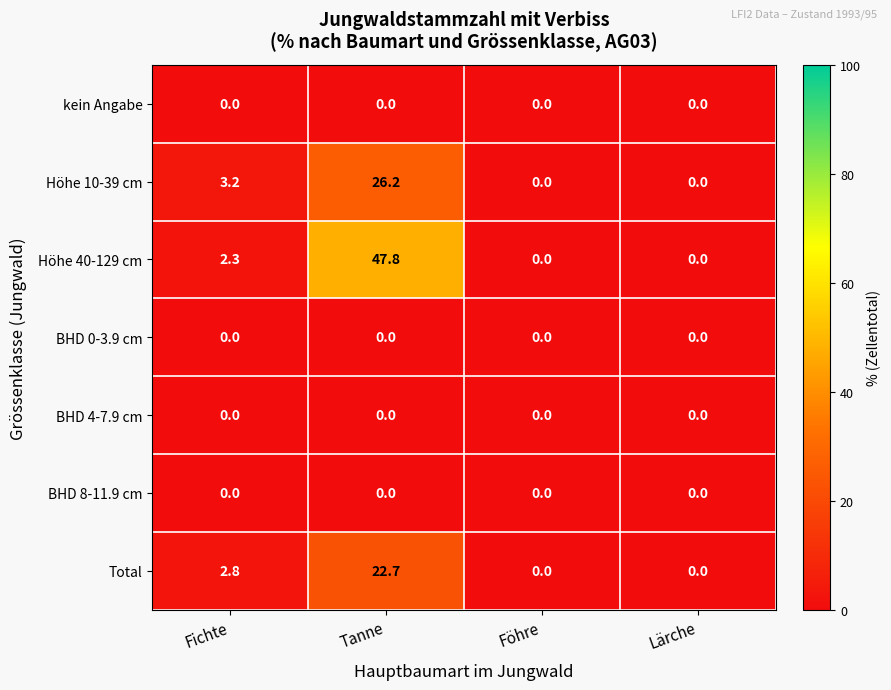

Which series changed the most between Fichte and Lärche?

Höhe 10-39 cm